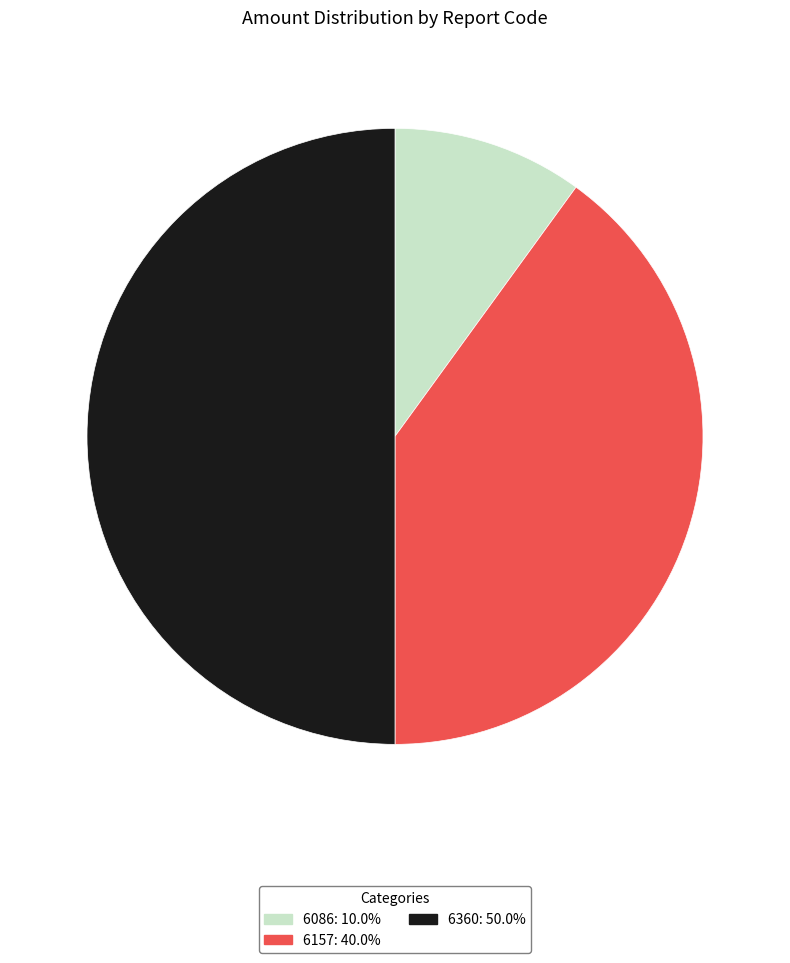

Do 6086 and 6360 together represent more than half of the pie?

Yes